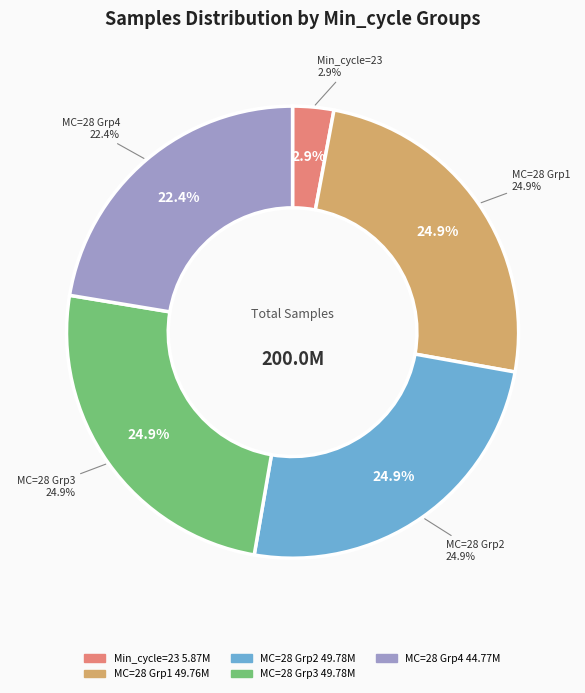

True or false: 32 accounts for 11% of the total.

False